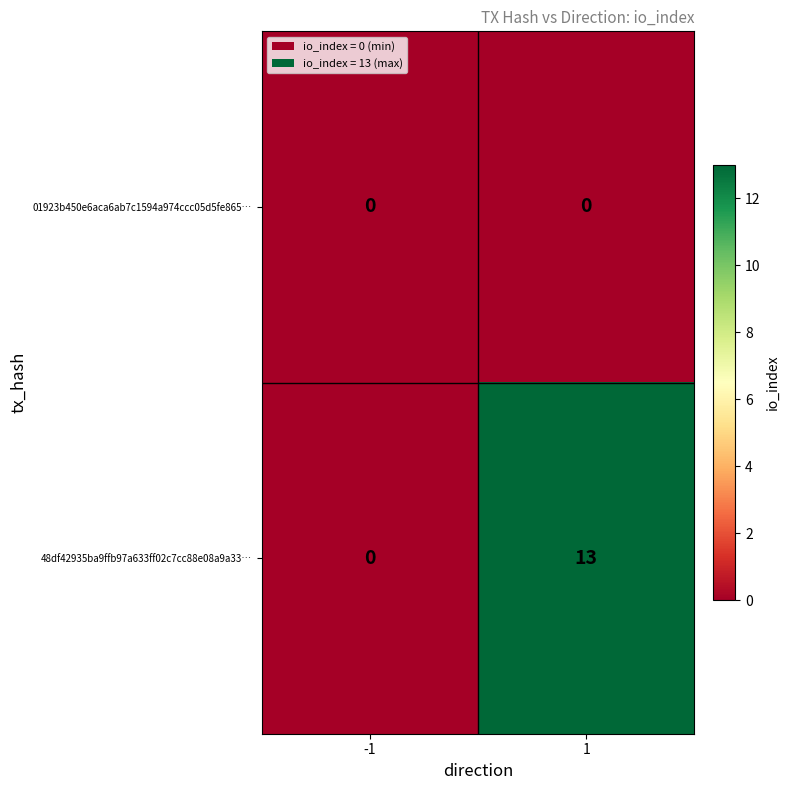

Is the value of 48df42935ba9ffb97a633ff02c7cc88e08a9a33… at 1 greater than the value of 01923b450e6aca6ab7c1594a974ccc05d5fe865… at -1?

Yes